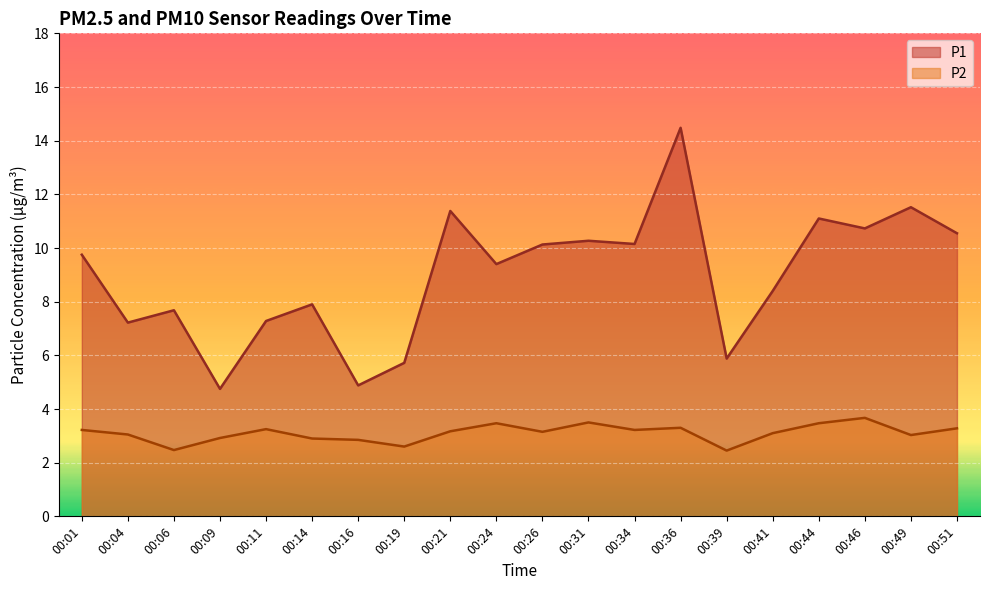

Which label corresponds to the smallest value in the chart?

00:39